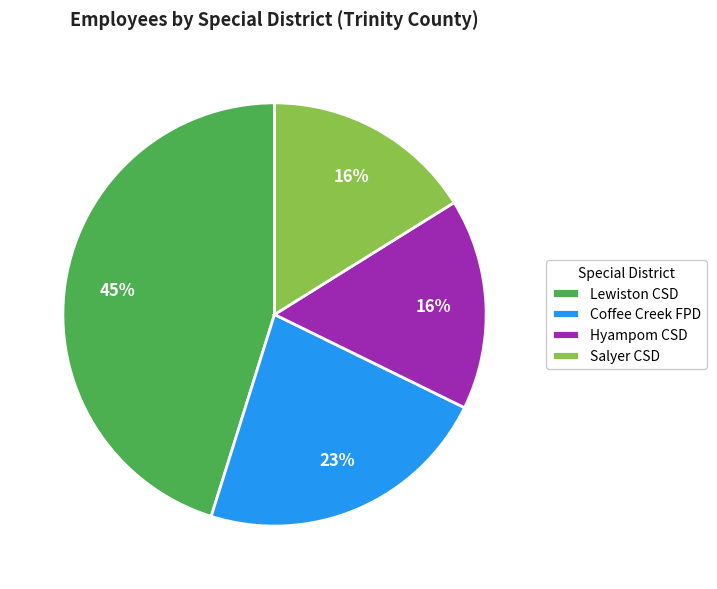

To the nearest percent, what portion does Coffee Creek FPD represent?

23%